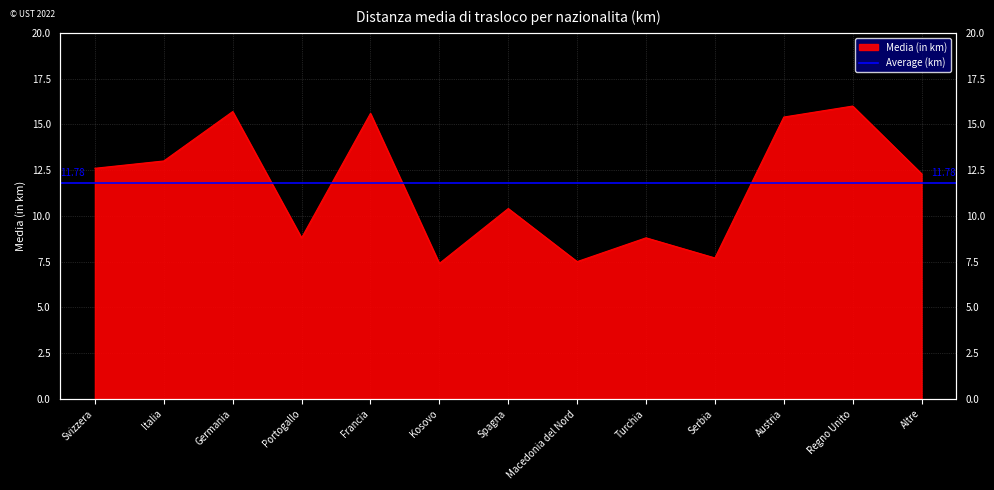

Is it true that the value at Francia is 15.6?

True